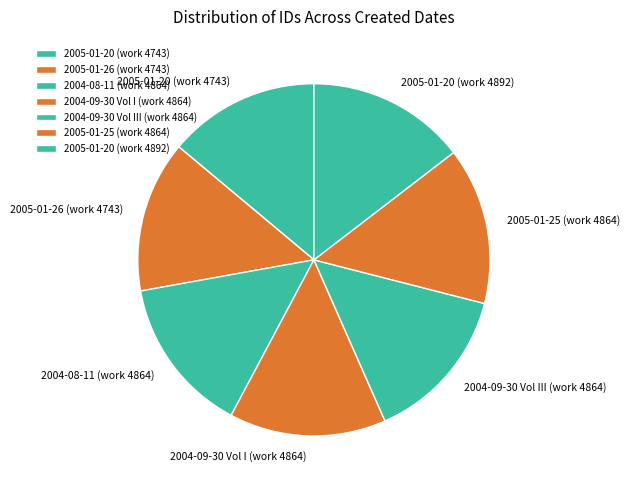

Is the sum of 2005-01-26 (work 4743) and 2004-09-30 Vol I (work 4864) greater than half?

No